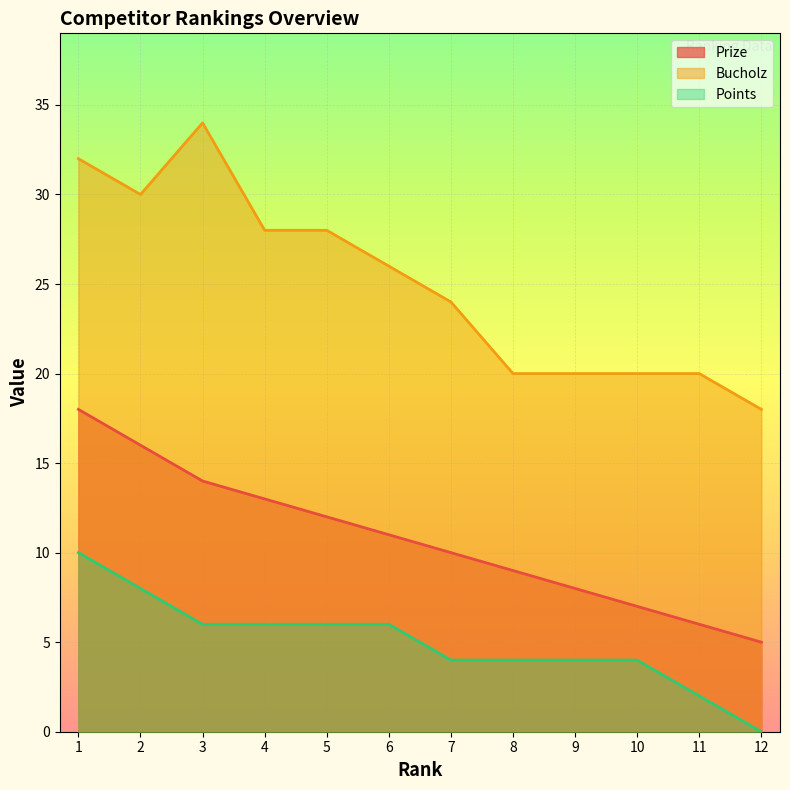

What is the value of the Bucholz point at the 9th from the left?

20